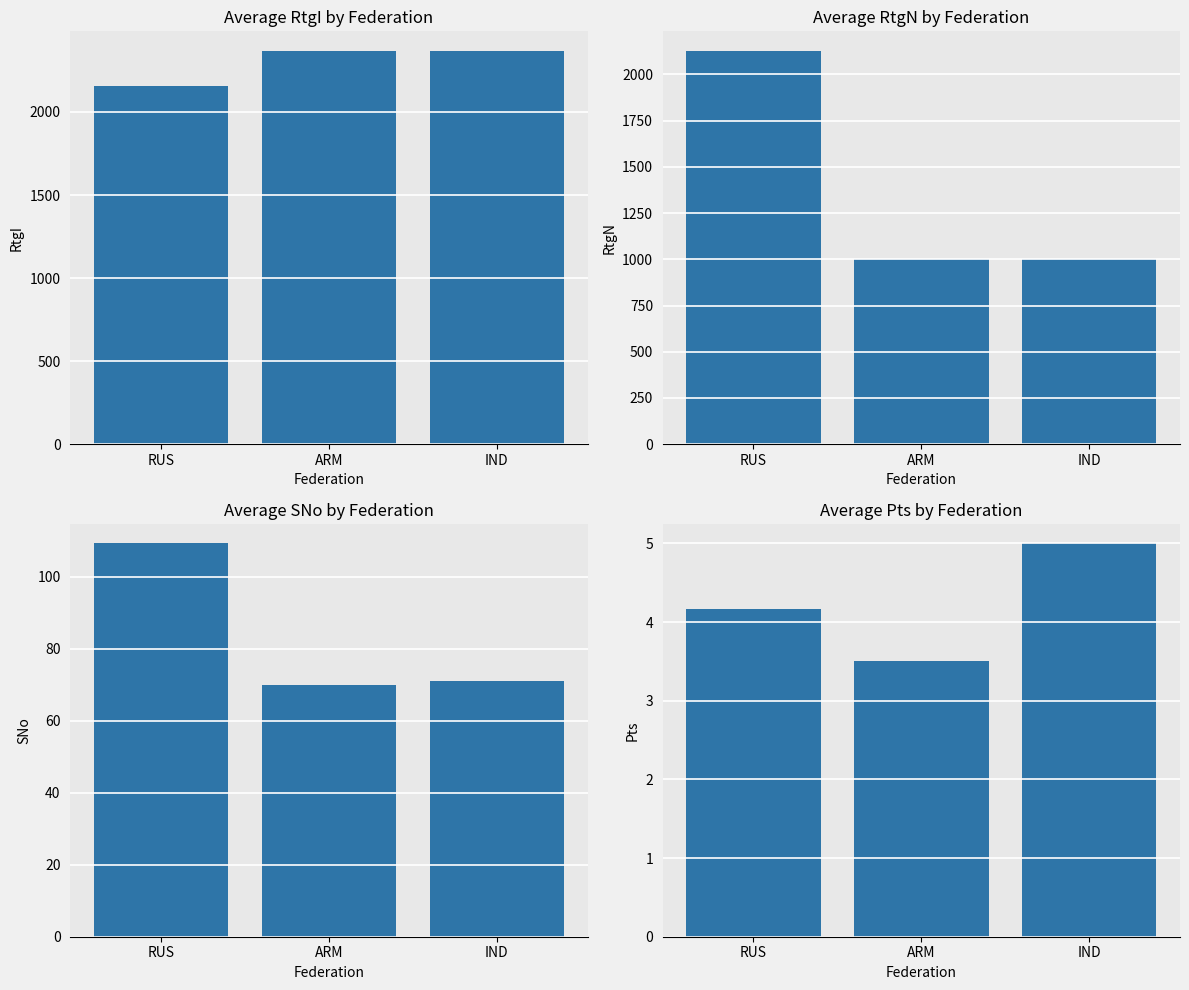

What is the sum of the RtgN values at IND and ARM?

2000.0